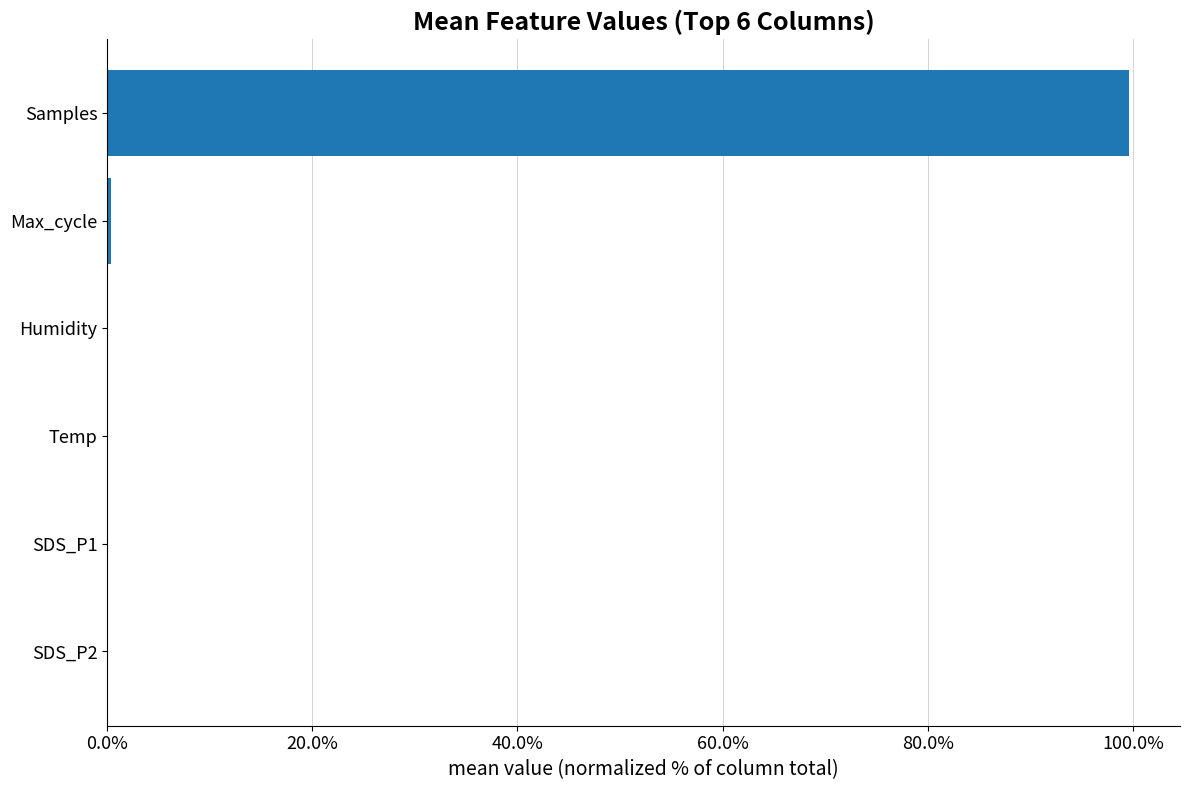

Which category has the highest value across all series?

Samples